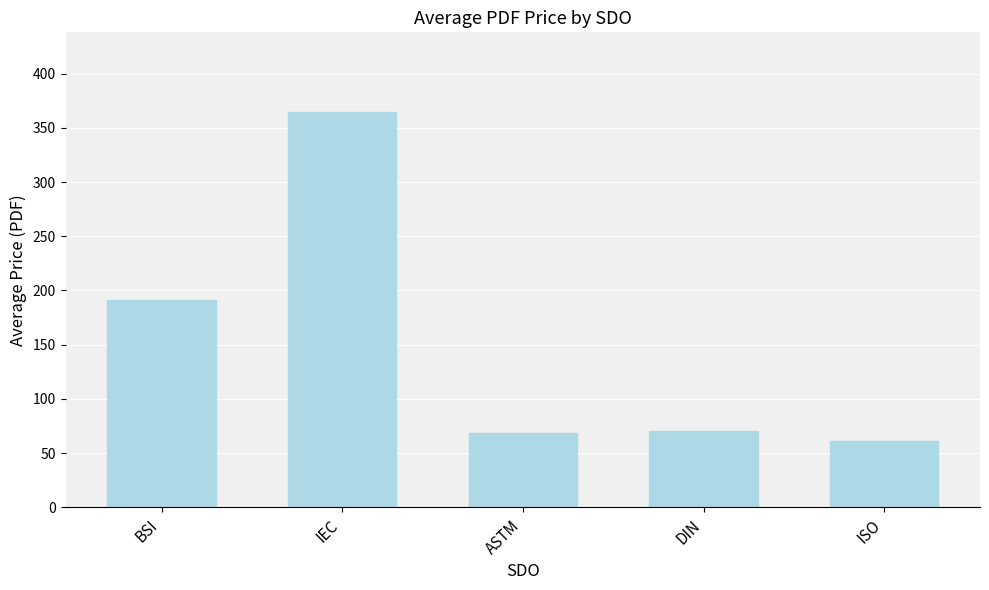

Reading right to left, extract all data points from this chart.

ISO=61.6	DIN=70.7	ASTM=68.8	IEC=365.0	BSI=191.5